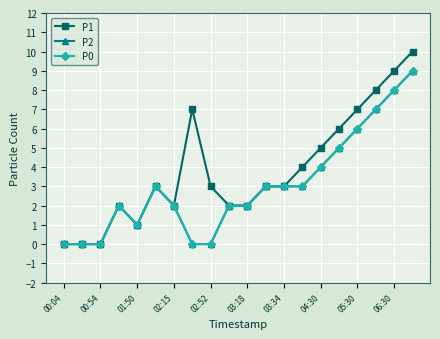

True or false: P2 has more than 1 points higher than both neighbors.

True